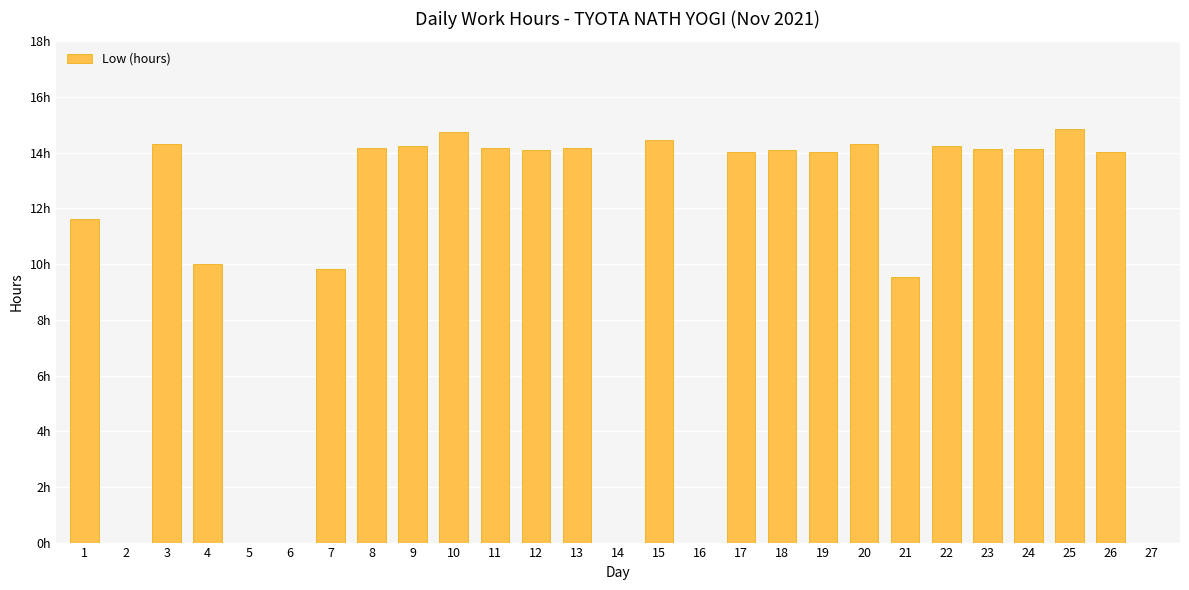

Reading left to right, transcribe all the data shown in this chart.

1=11.6	2=0.0	3=14.3	4=10.0	5=0.0	6=0.0	7=9.8	8=14.2	9=14.2	10=14.8	11=14.2	12=14.1	13=14.2	14=0.0	15=14.4	16=0.0	17=14.0	18=14.1	19=14.0	20=14.3	21=9.6	22=14.2	23=14.2	24=14.1	25=14.8	26=14.0	27=0.0